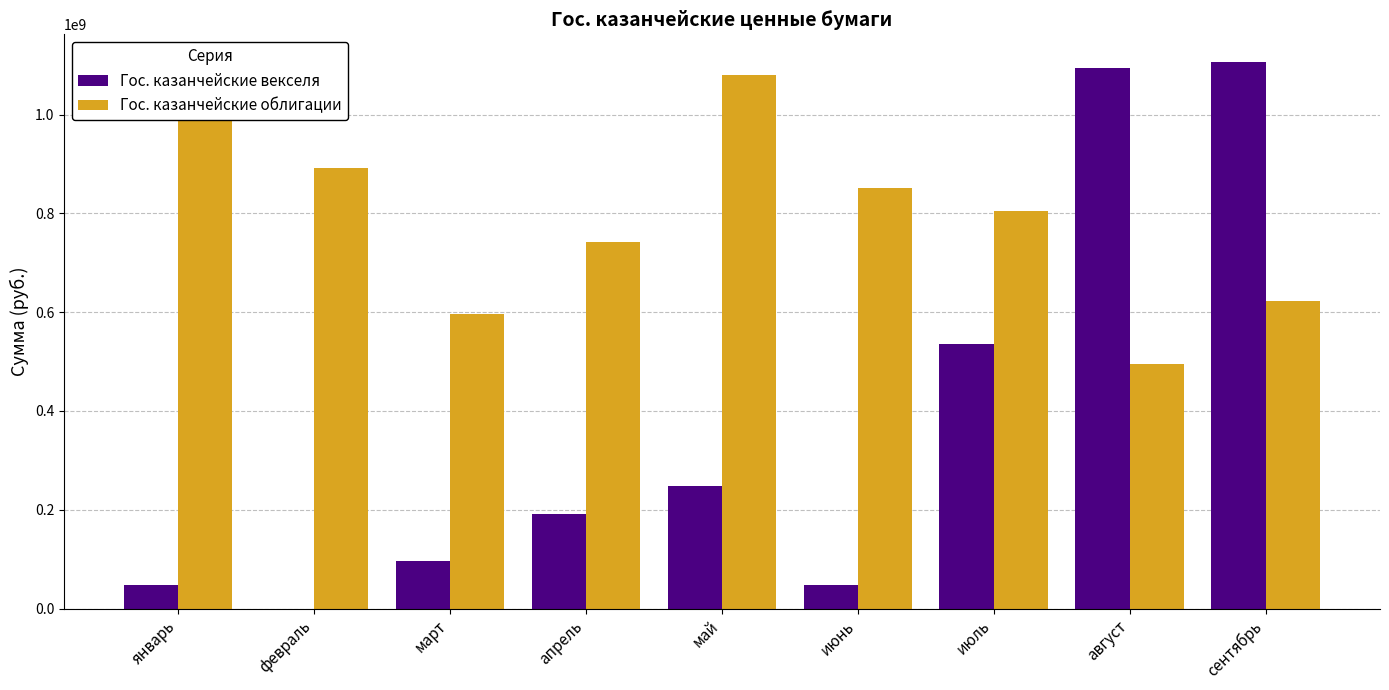

Which series changed the most between февраль and май?

Гос. казанчейские векселя